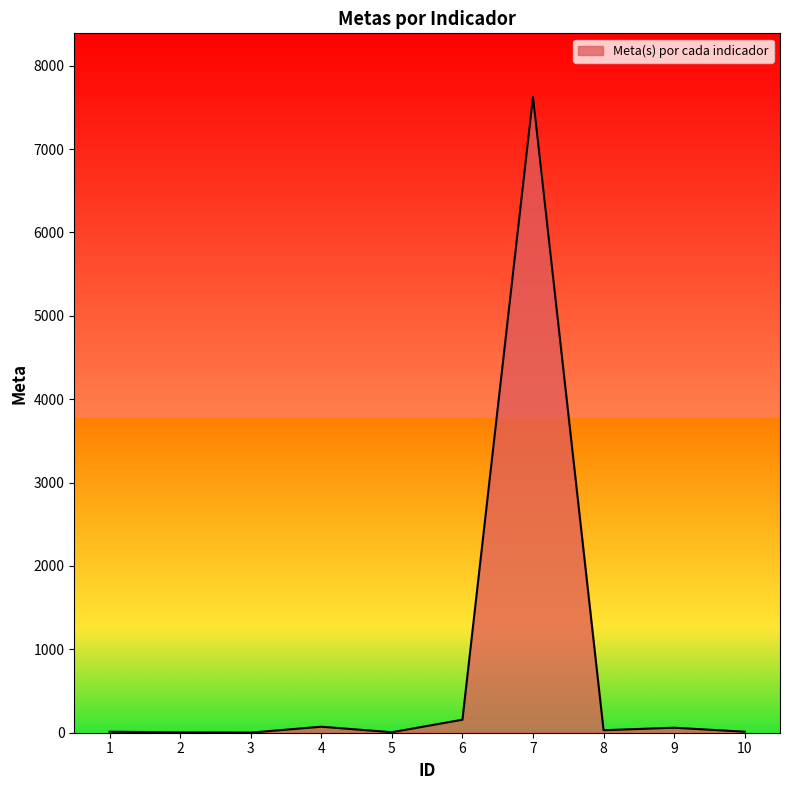

What is the greatest value displayed?

7625